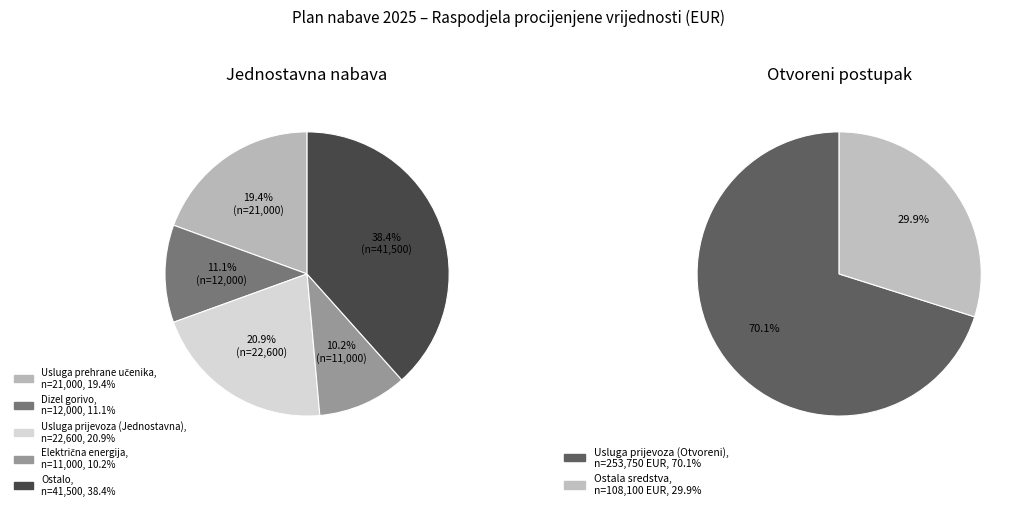

Does any single category account for the majority?

Yes